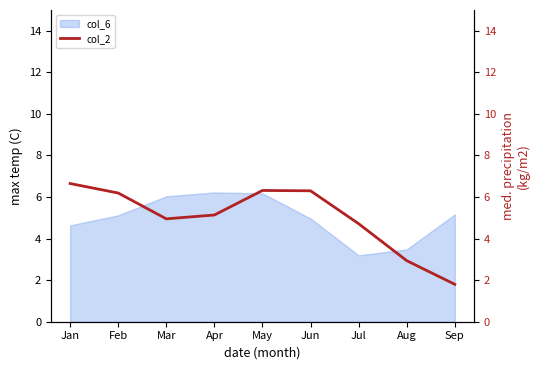

Rank the categories by value from highest to lowest.

Jan, May, Jun, Feb, Apr, Mar, Jul, Aug, Sep